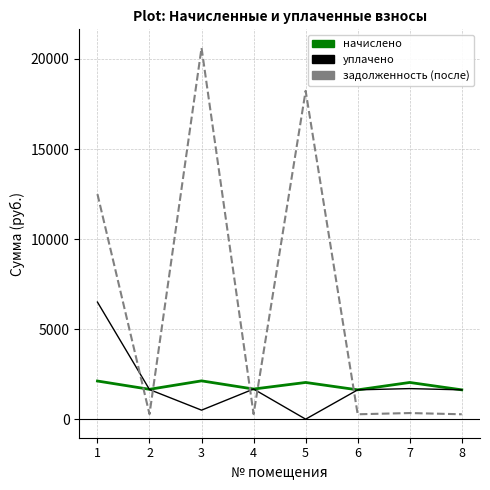

Which series has the widest spread of values?

задолженность (после)